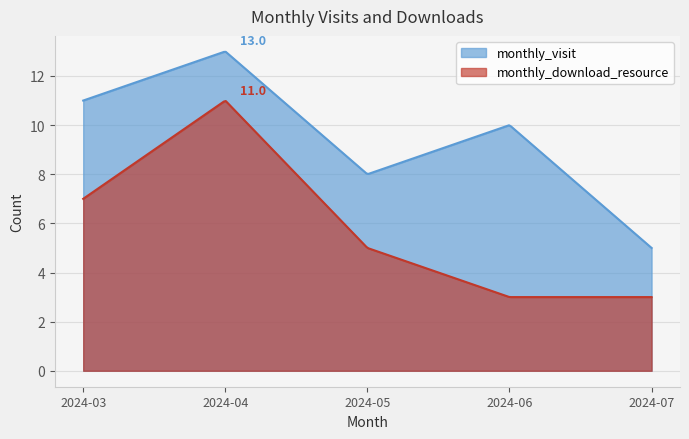

Between 2024-03 and 2024-05, which series saw the biggest shift?

monthly_visit